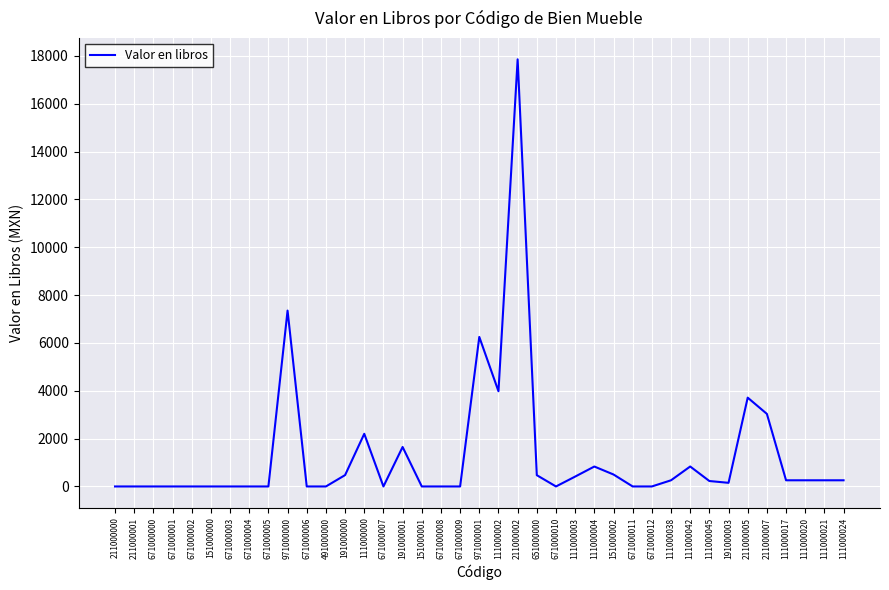

Is it true that the value at 111000017 is 257.8?

True